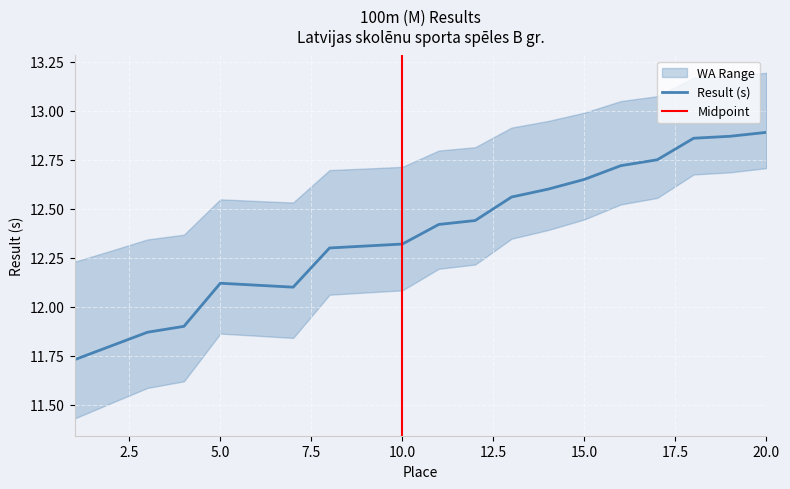

What is the value of the 15th point from the left?

12.7